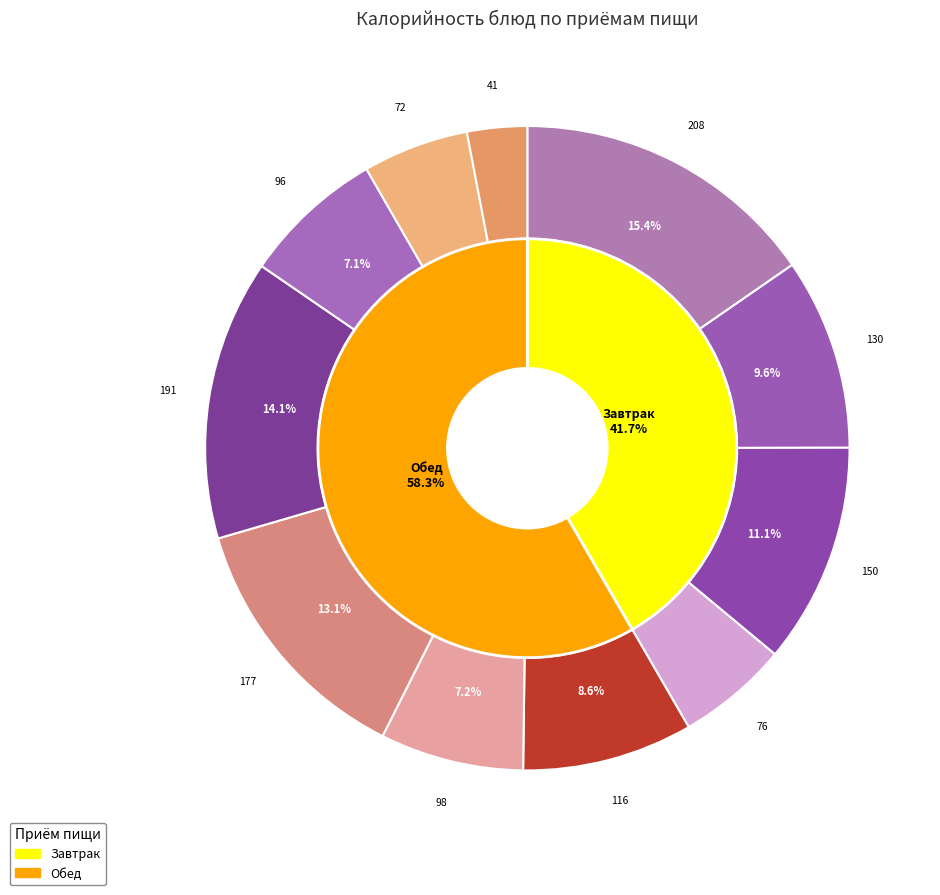

Does any single category account for the majority?

No